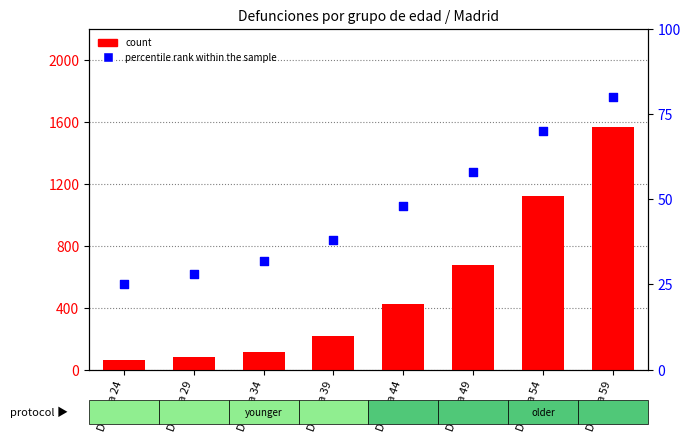

What are all the series names shown in the legend?

count, percentile rank within the sample